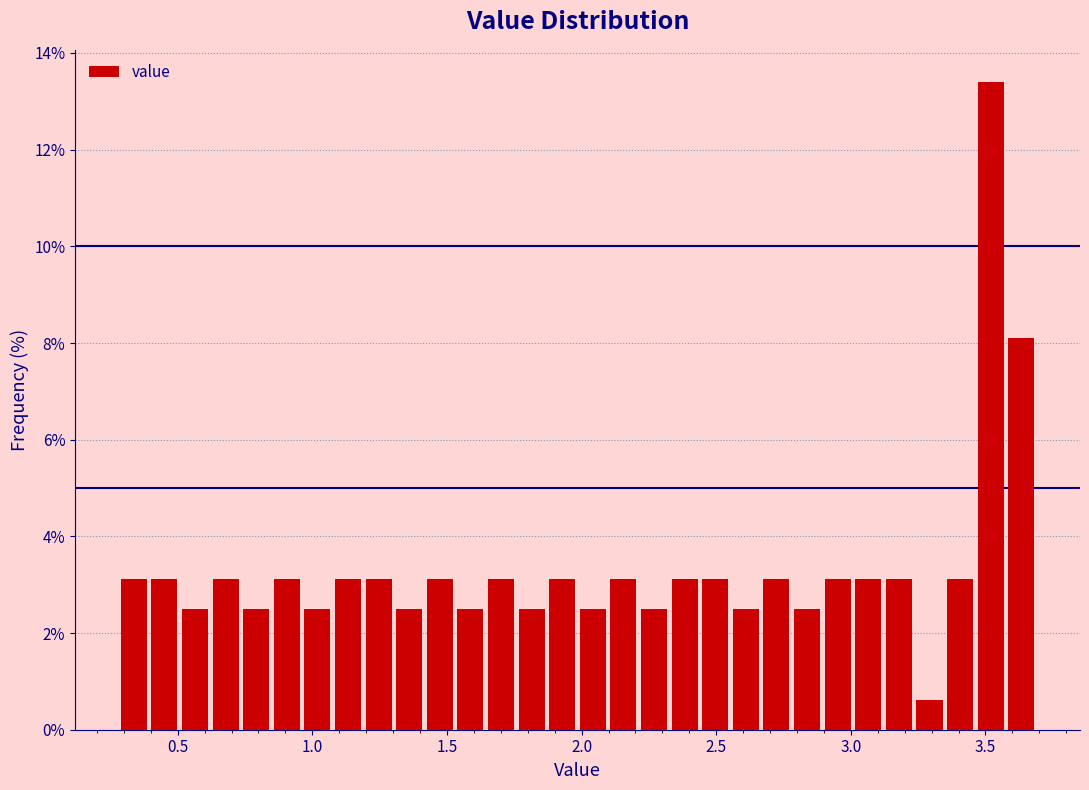

Read against the x-axis, roughly where is the centre of the tallest bar?

3.50